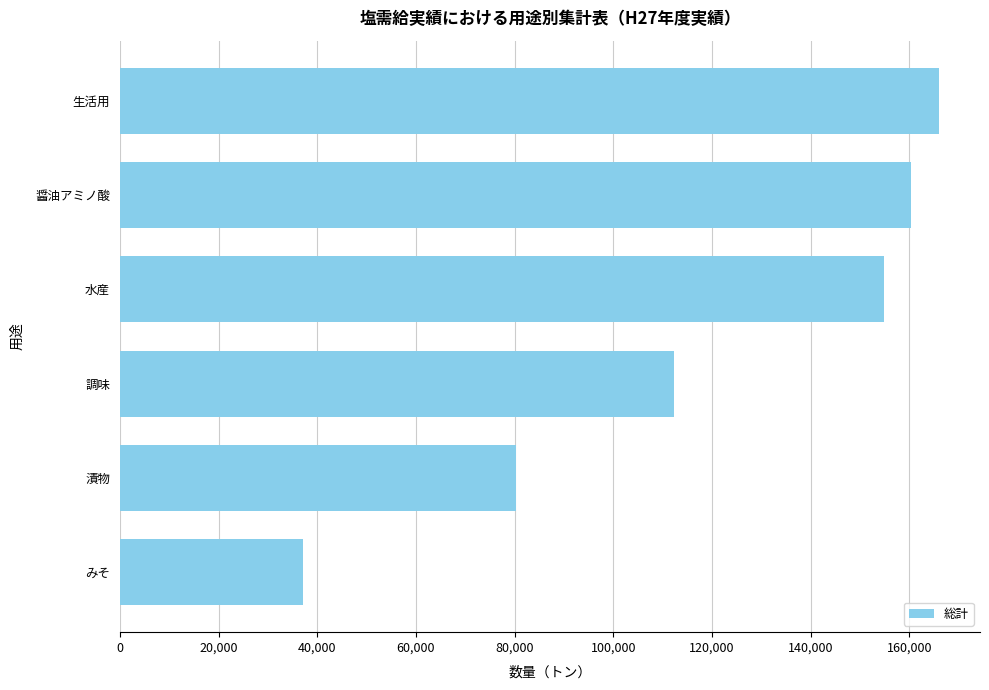

What is the approximate value at 生活用?

165994.8